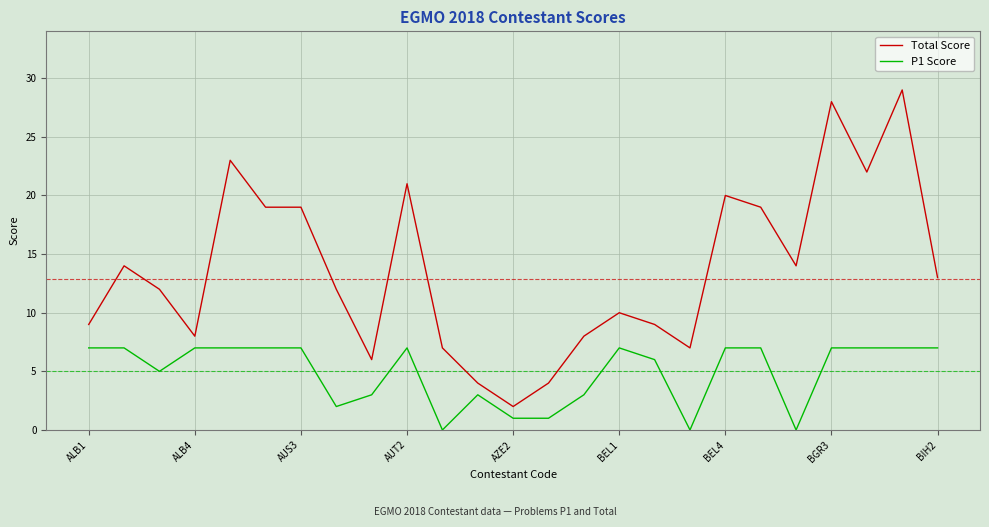

Rank the series by their average value, from highest to lowest.

Total Score, P1 Score